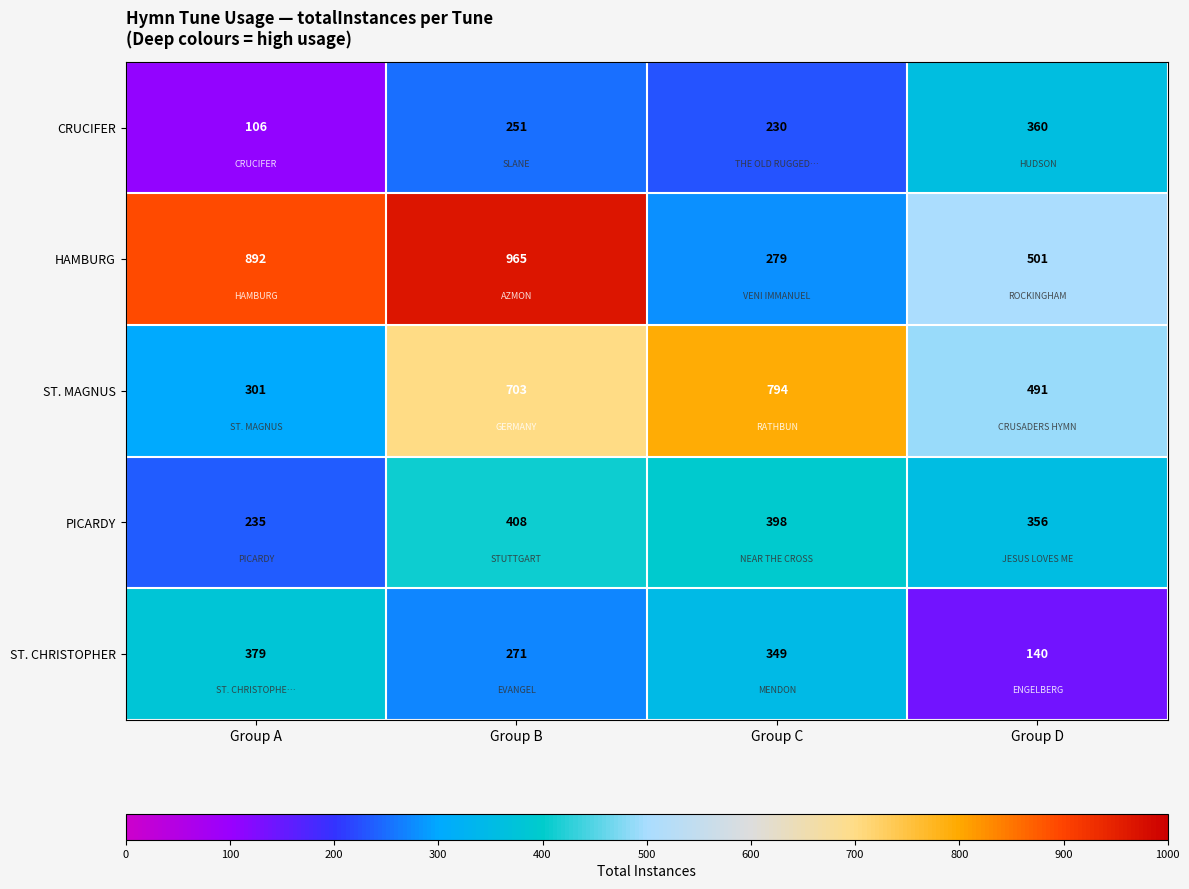

What is the greatest value displayed?

965